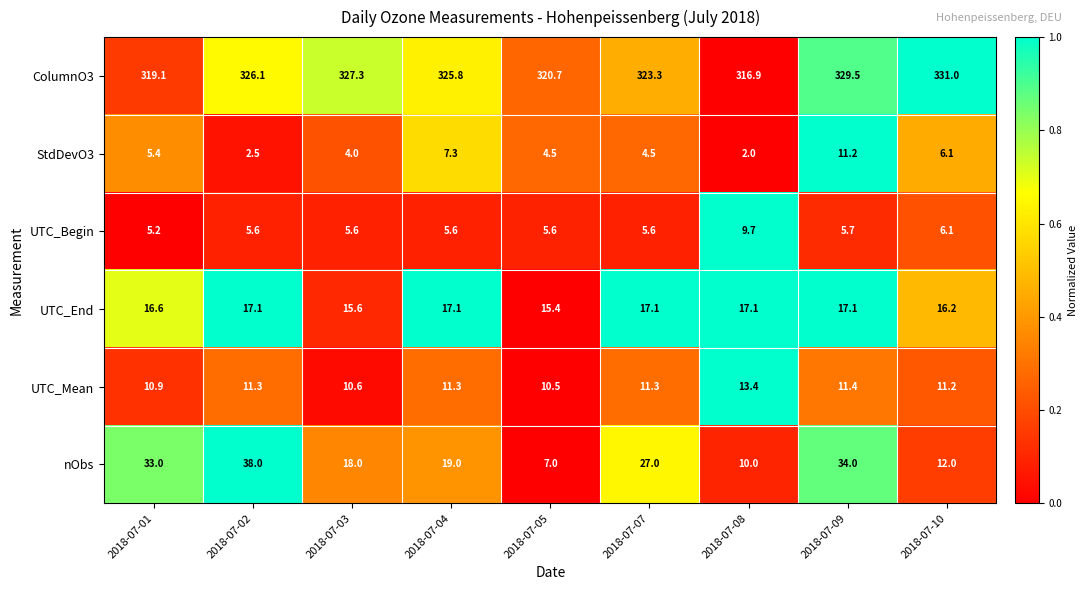

Read the nObs value at 2018-07-08.

10.0